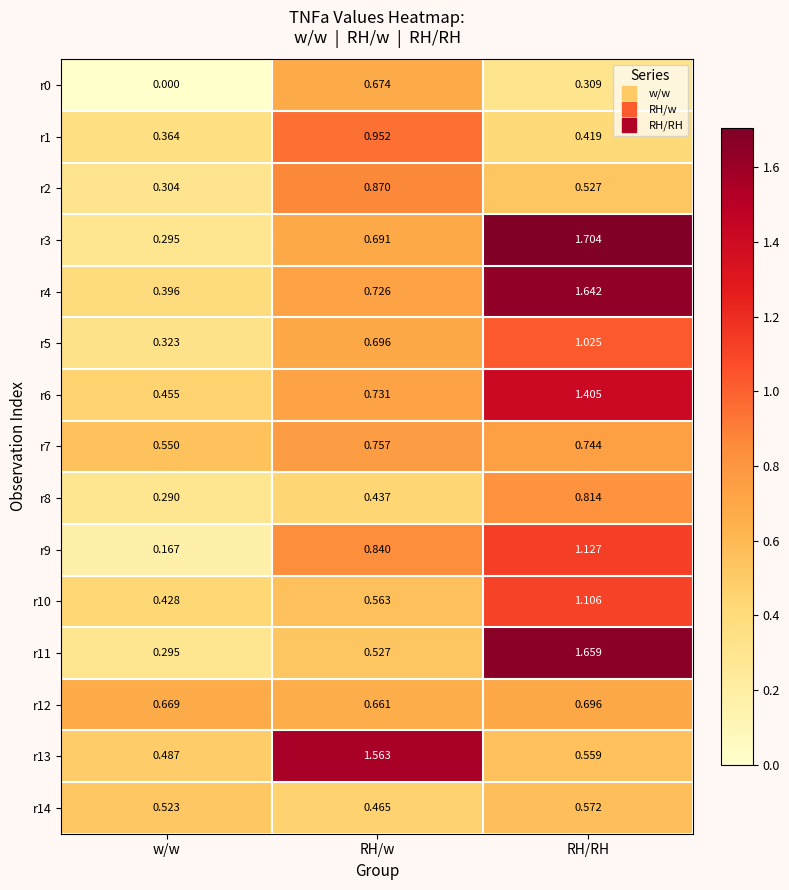

List the labels in order of r4 value, largest first.

RH/RH, RH/w, w/w